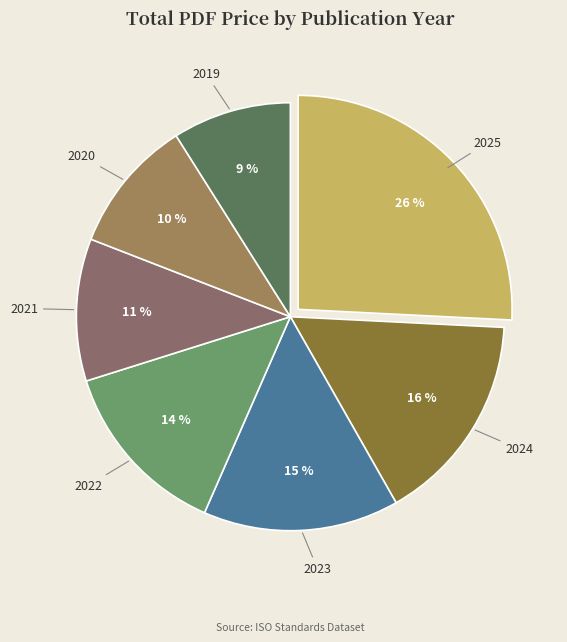

How many slices are in this pie chart?

7